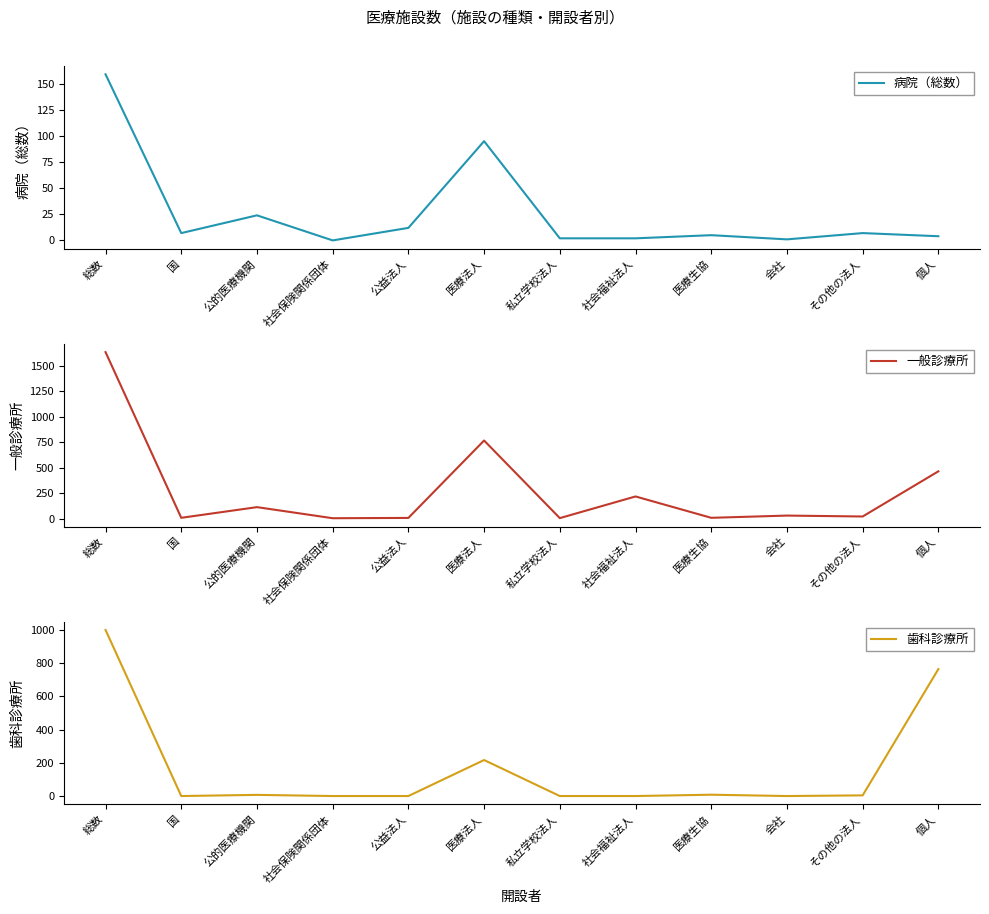

What is the difference between the second highest and second lowest values in the 一般診療所 series?

763